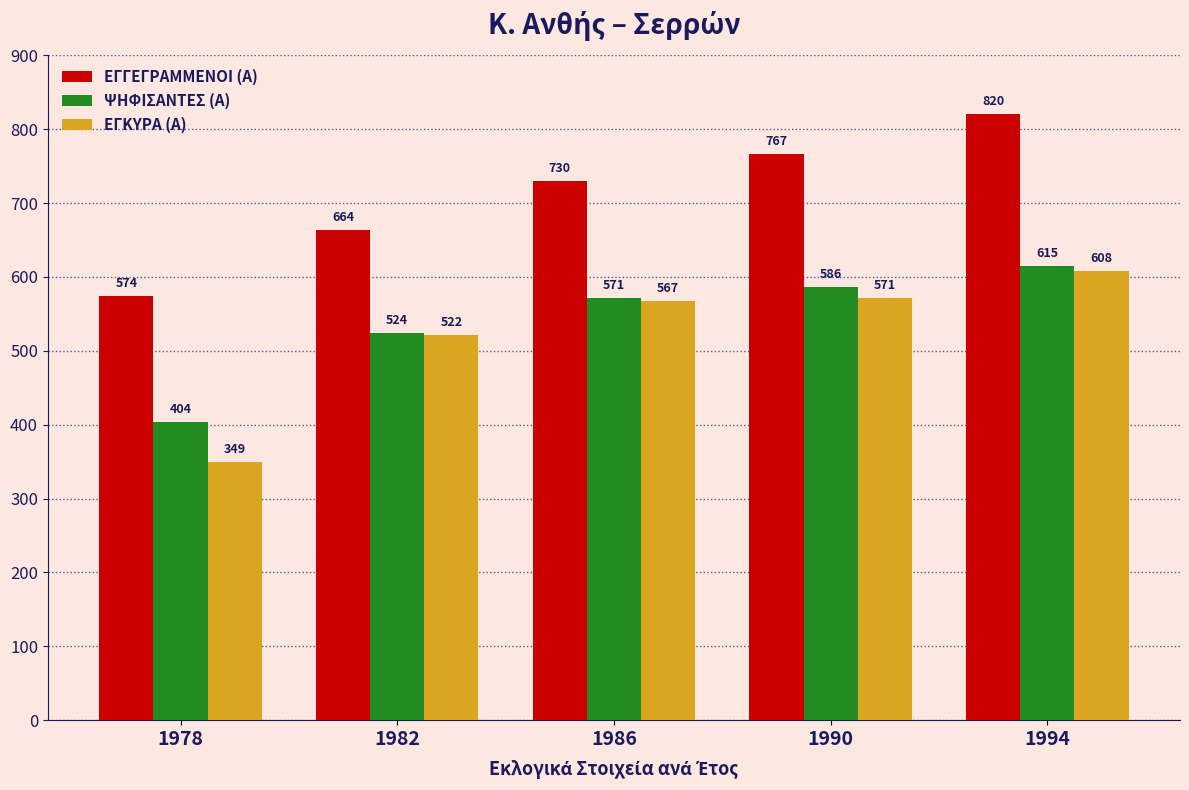

Count the ΕΓΓΕΓΡΑΜΜΕΝΟΙ (Α) values in the range 664 to 767.

3